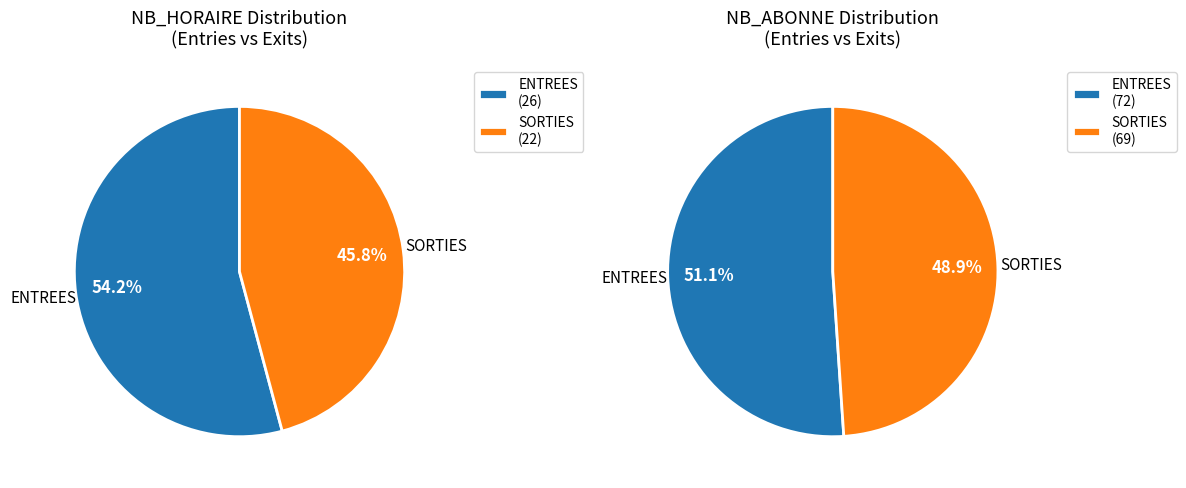

True or false: ENTREES accounts for 54% of the total.

True